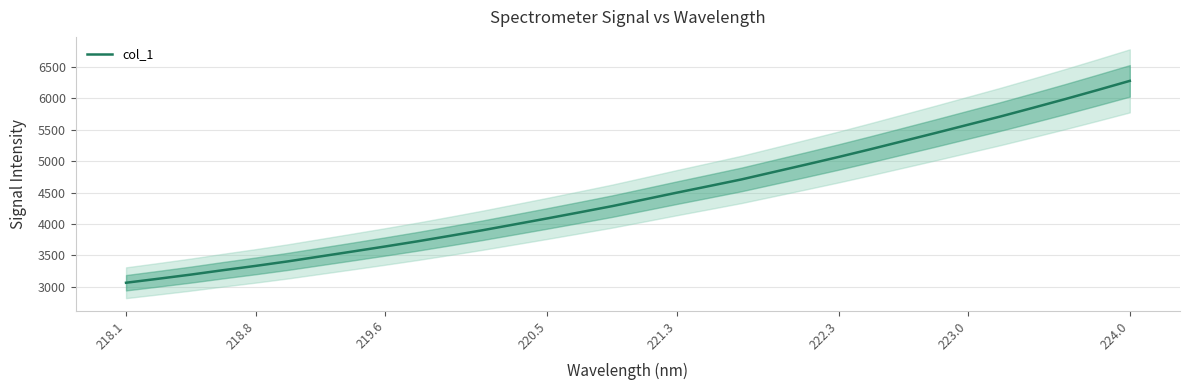

Reading left to right, transcribe all the data shown in this chart.

3063.3	3127.1	3192.8	3263.7	3331.8	3404.0	3482.7	3561.4	3641.2	3723.5	3810.6	3899.4	3993.4	4087.9	4184.7	4283.1	4390.0	4497.8	4603.0	4709.2	4827.7	4946.1	5066.6	5191.8	5320.3	5449.0	5580.2	5711.1	5848.4	5987.9	6131.9	6278.4